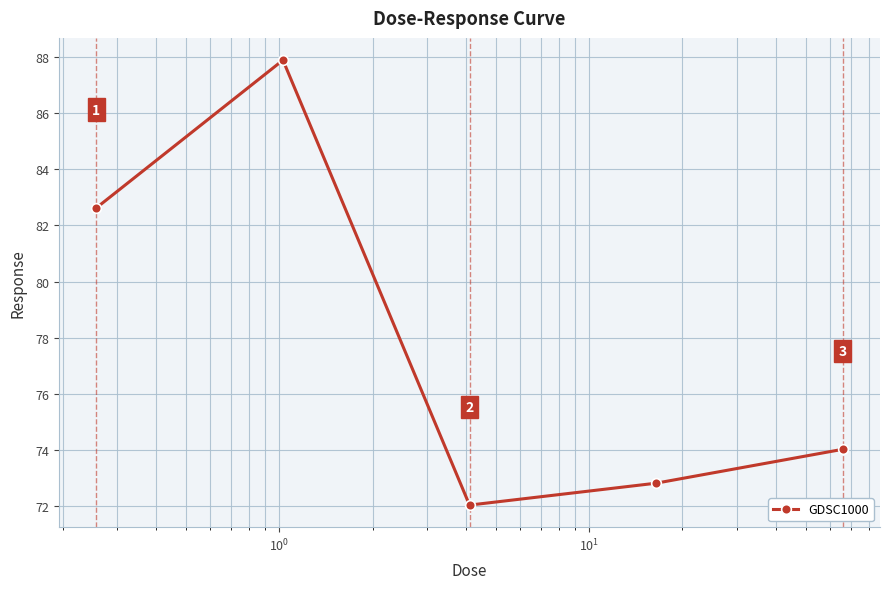

What is the minimum value shown in the chart?

72.0